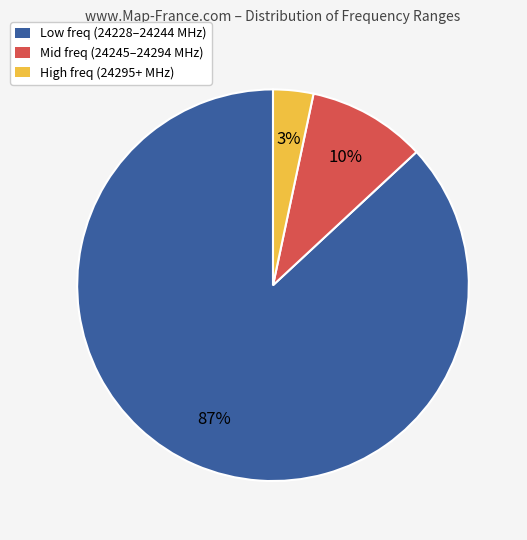

Is the sum of High freq (24295+ MHz) and Low freq (24228–24244 MHz) greater than half?

Yes